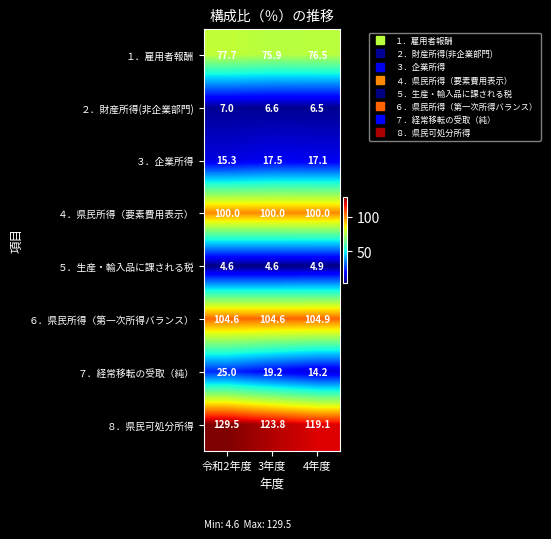

Which series has the largest range (max minus min)?

７．経常移転の受取（純）